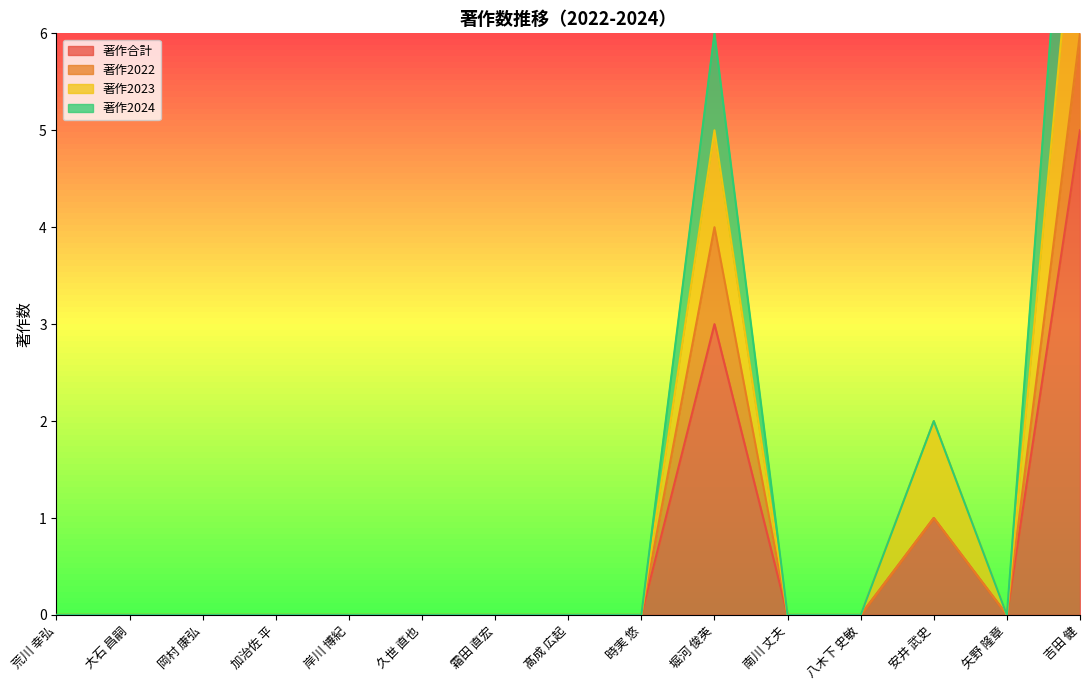

The value of 著作合計 at 加治佐 平 is 0. True or false?

True